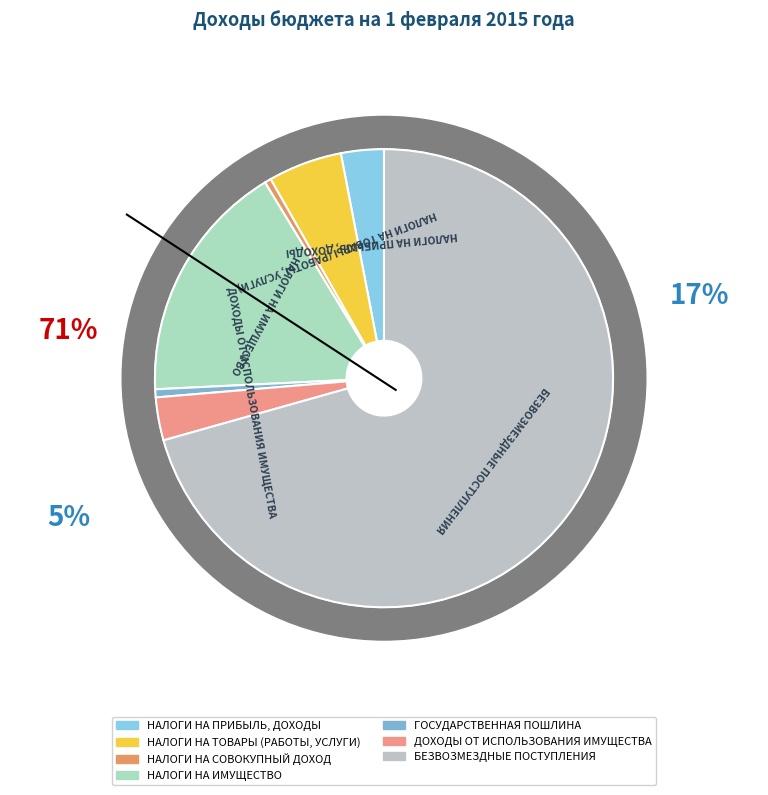

To the nearest percent, what is the difference between the largest and smallest slice percentages?

70%